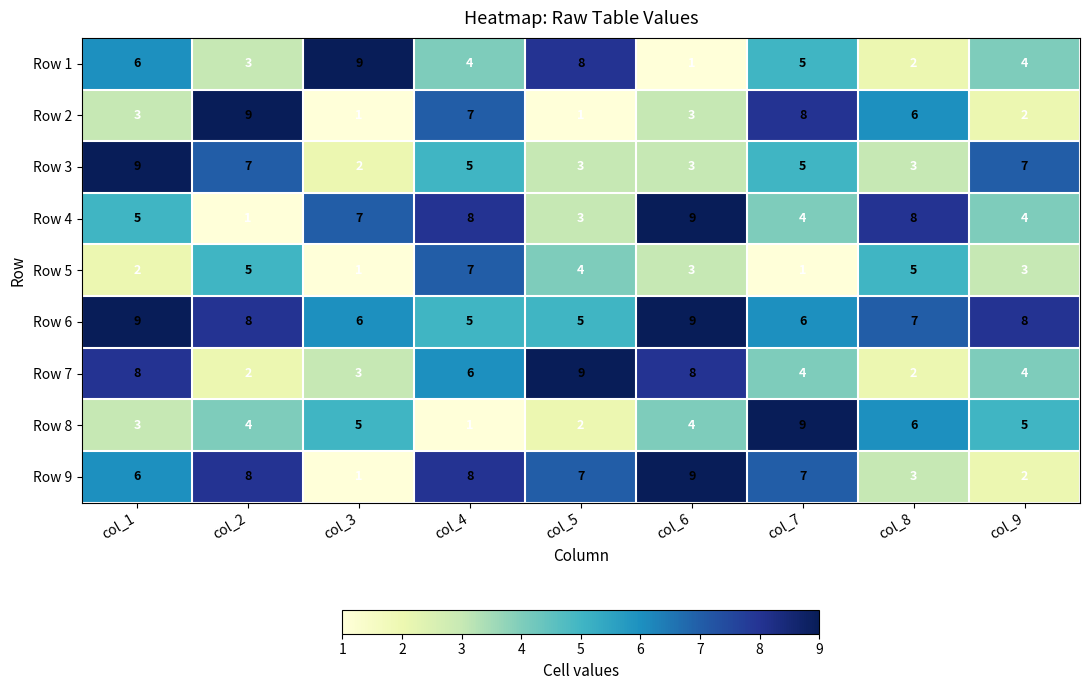

At how many categories does at least one series exceed 3?

9